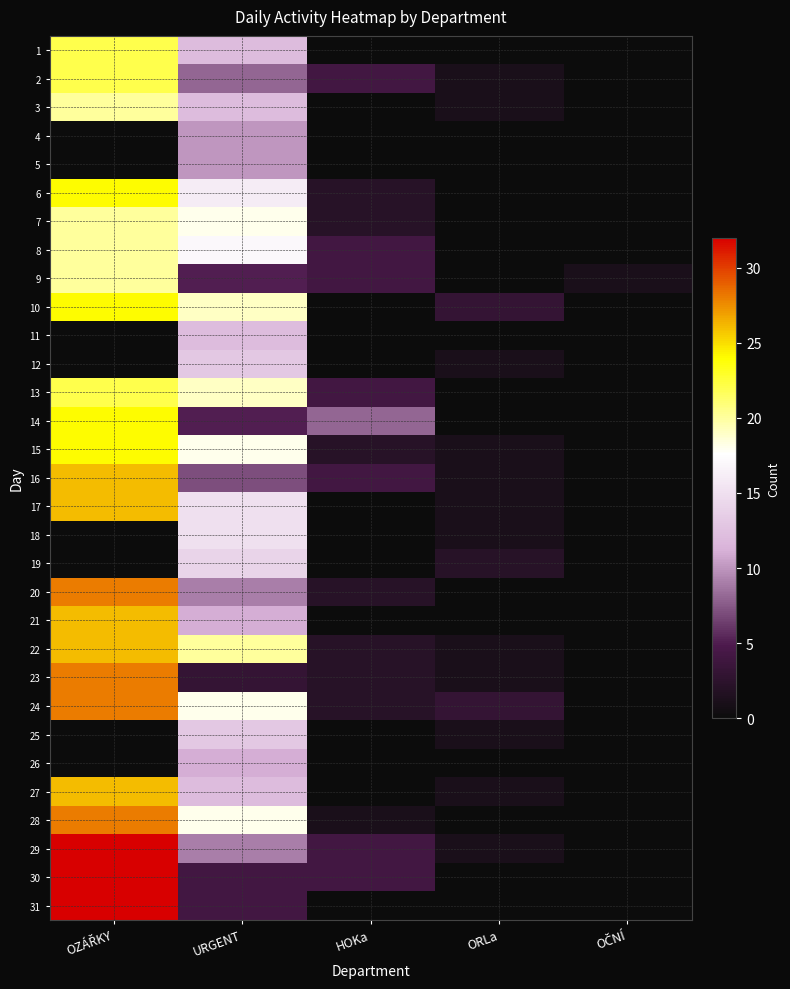

What is the spread (max minus min) of values at HOKa?

8